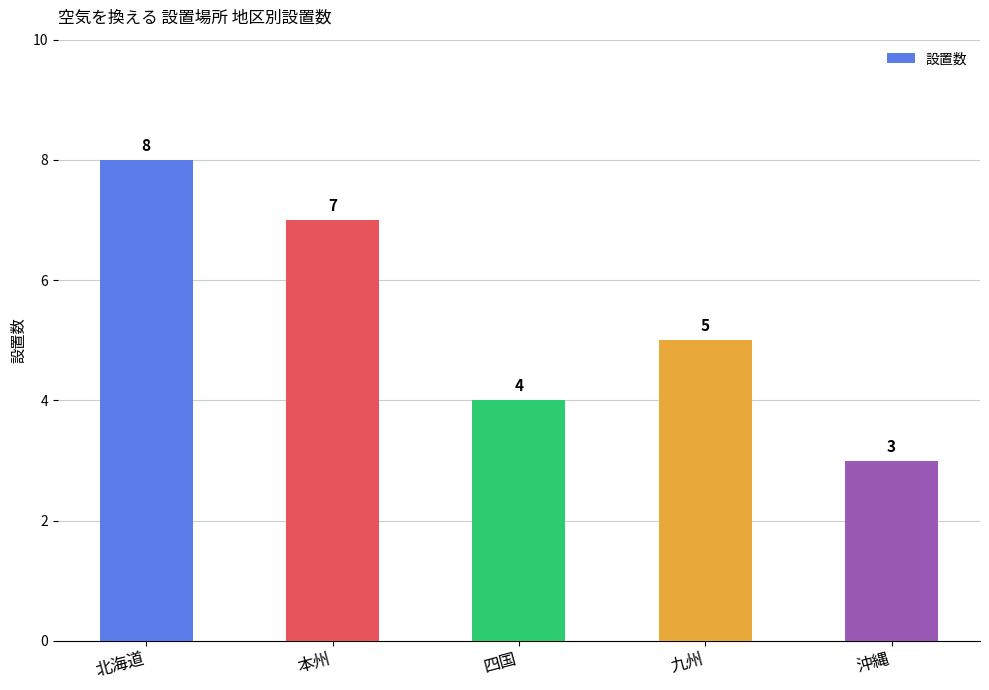

What is the sum of the values at 本州 and 北海道?

15